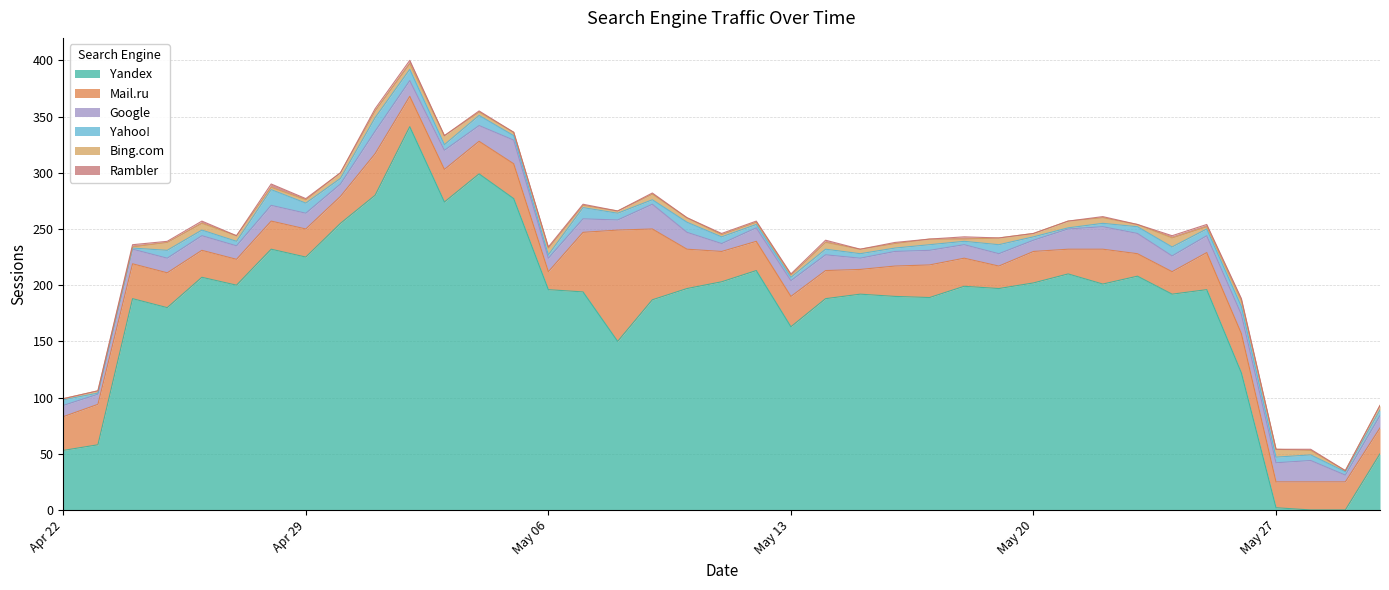

At which category does the chart reach its peak across all series?

2019-05-02